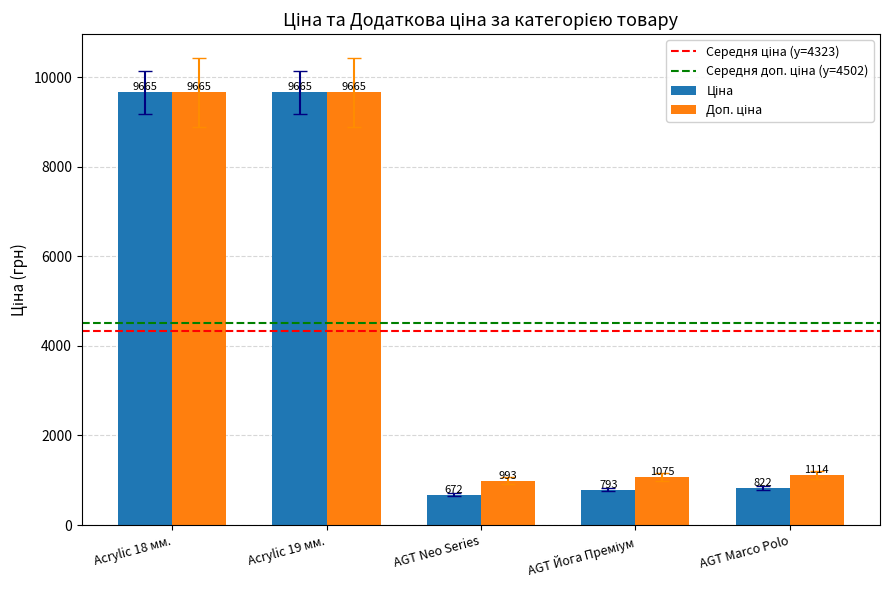

What is the total value across all series at AGT Marco Polo?

1936.0